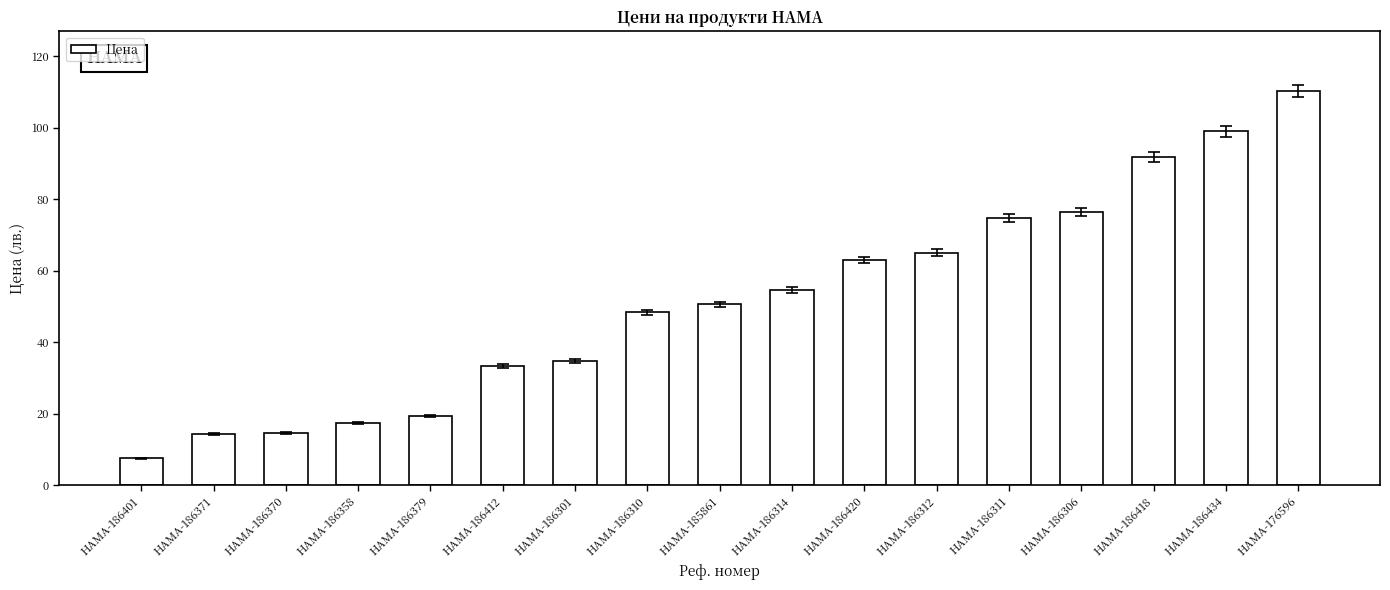

What is the sum of the values at HAMA-186306 and HAMA-186371?

90.7